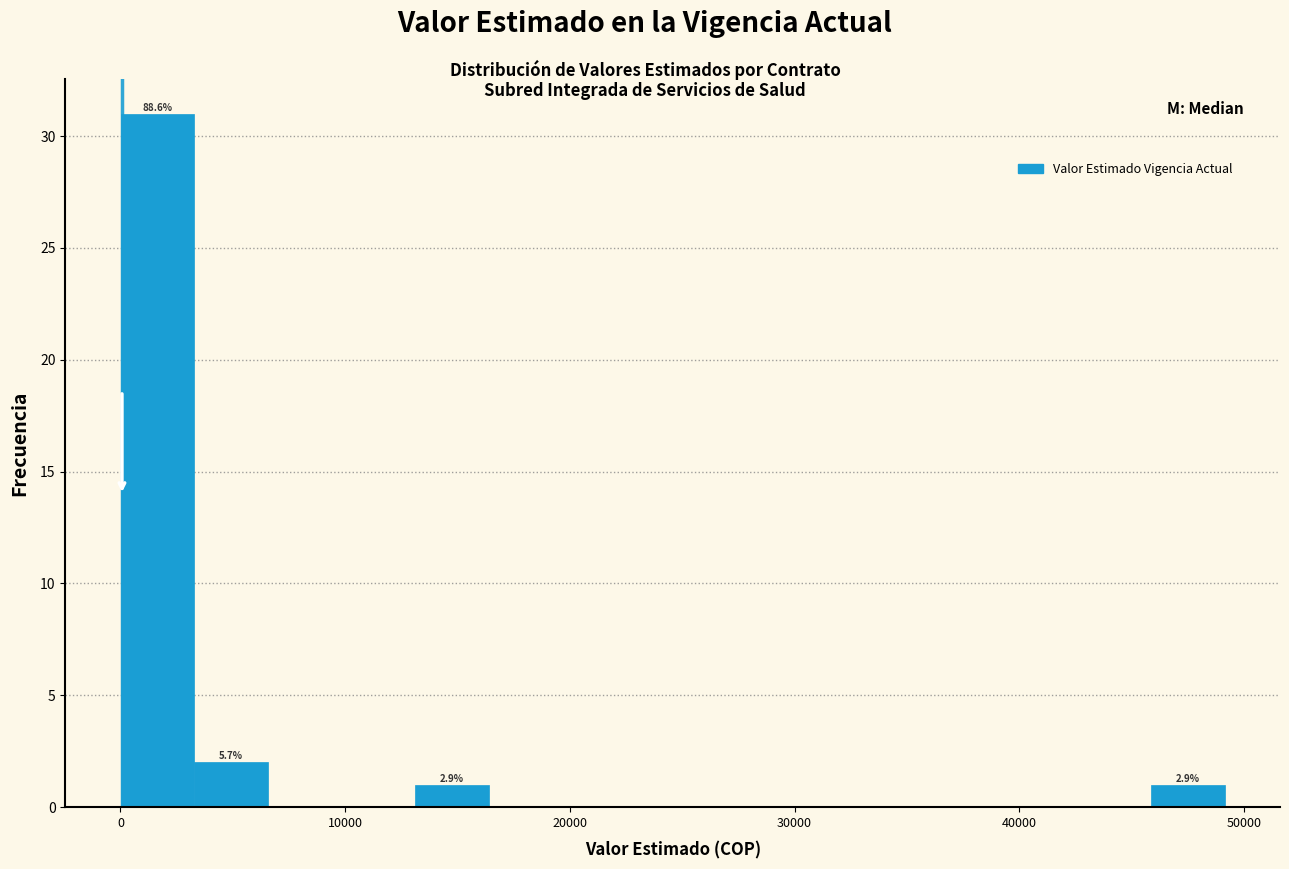

Around what value on the x-axis is the tallest bar? Give the approximate position of its centre, as read against the axis.

2000